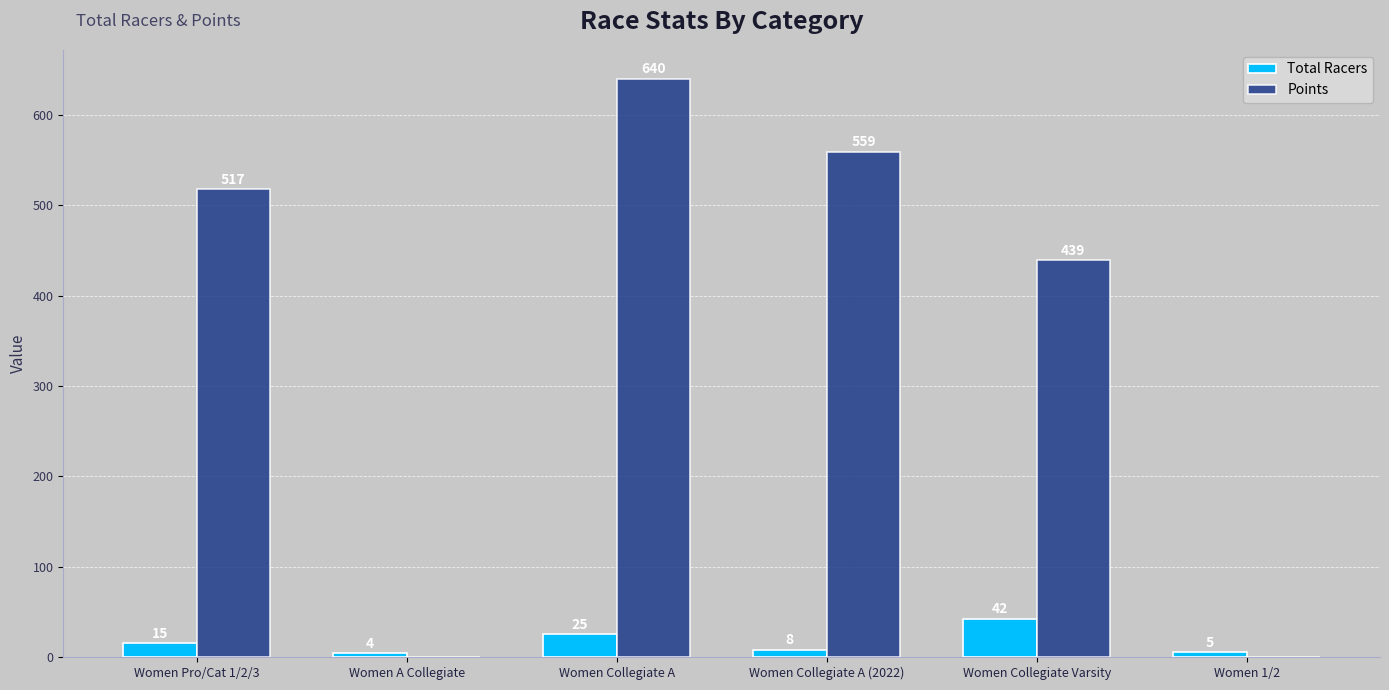

What is the greatest value displayed?

639.9